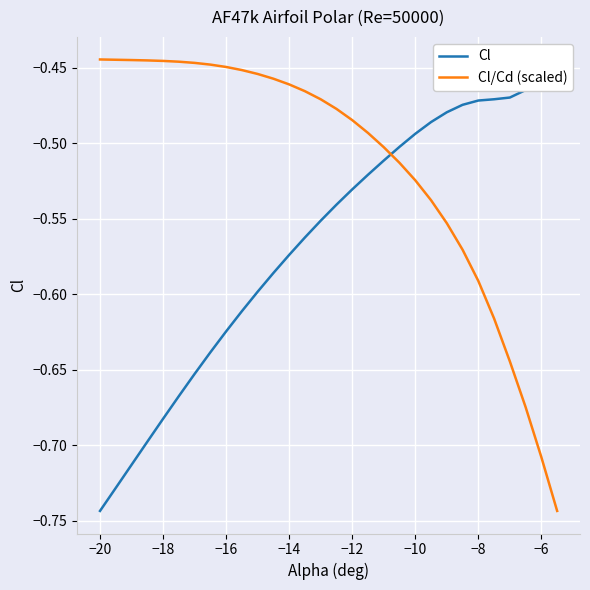

What is the value of the Cl/Cd (scaled) point at the 29th from the left?

-0.7